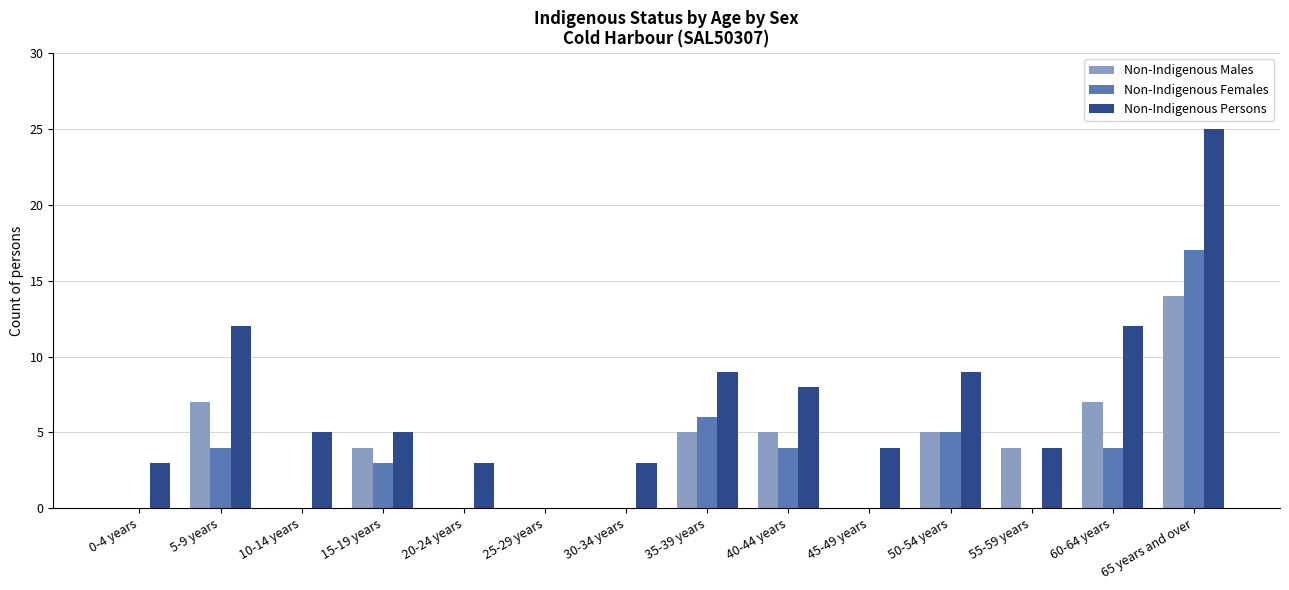

What is the sum of all Non-Indigenous Persons values?

102